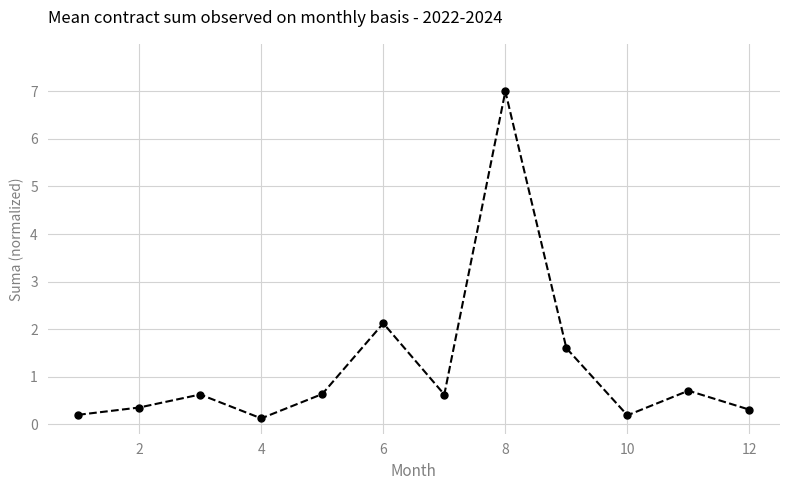

Reading right to left, list all the values displayed in this chart.

0.3	0.7	0.2	1.6	7.0	0.6	2.1	0.6	0.1	0.6	0.4	0.2